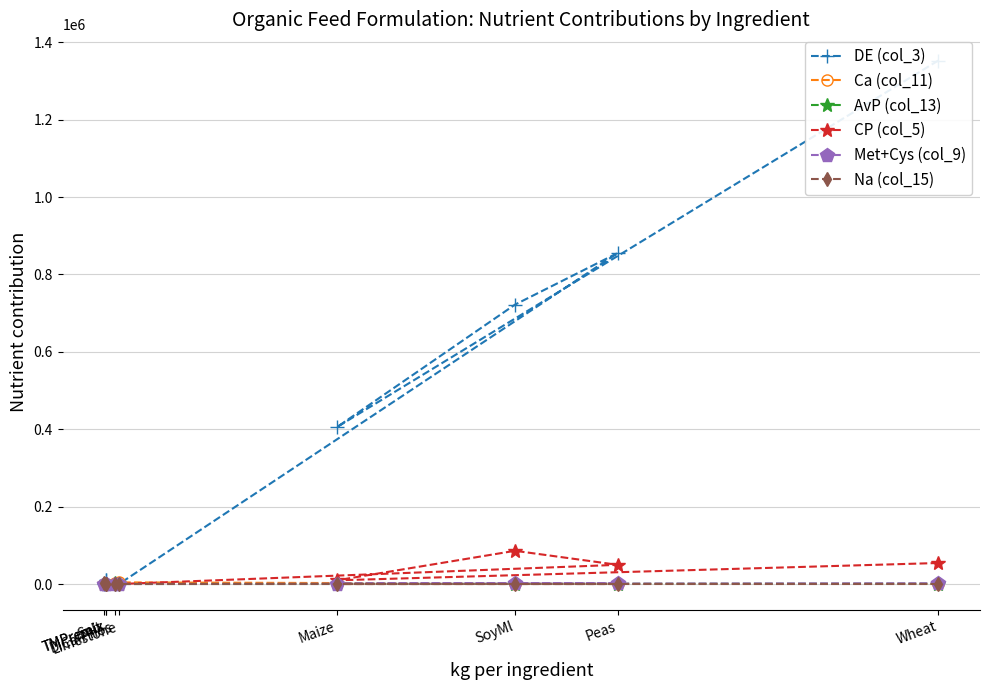

Which series has the largest range (max minus min)?

DE (col_3)